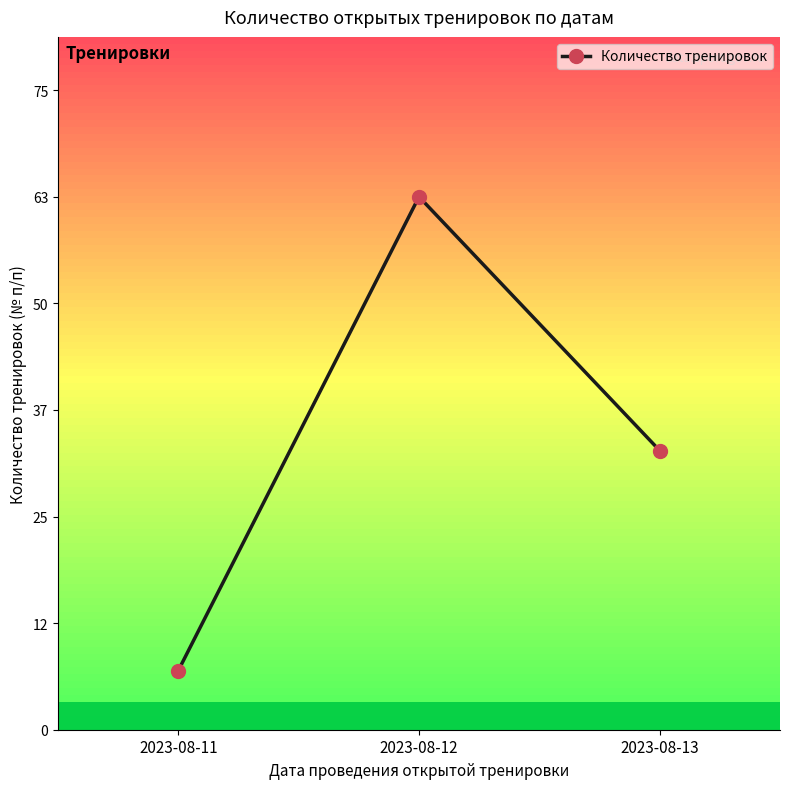

What is the sum of all values?

103